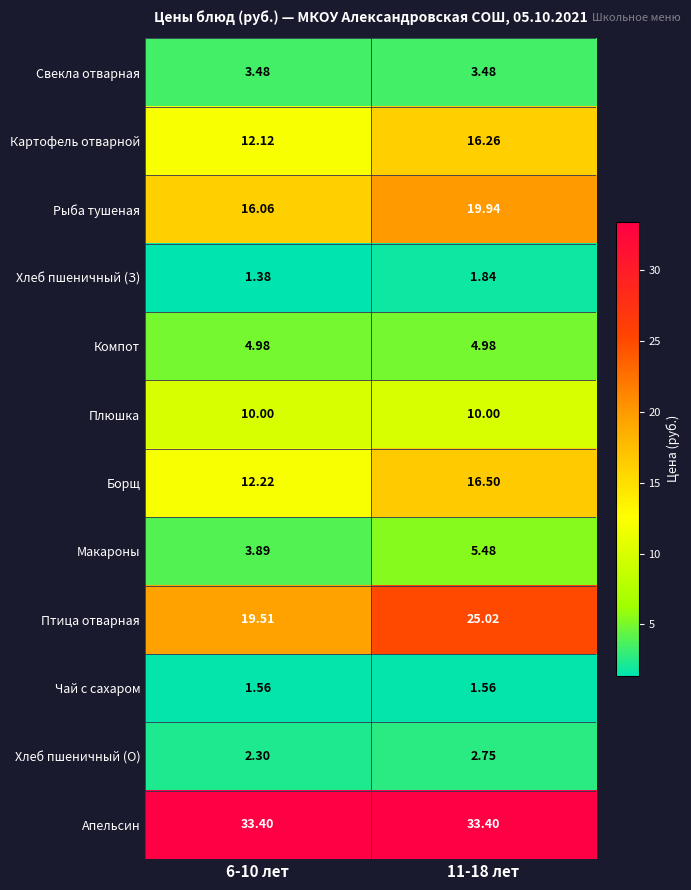

Which series has the largest total across all categories?

Апельсин